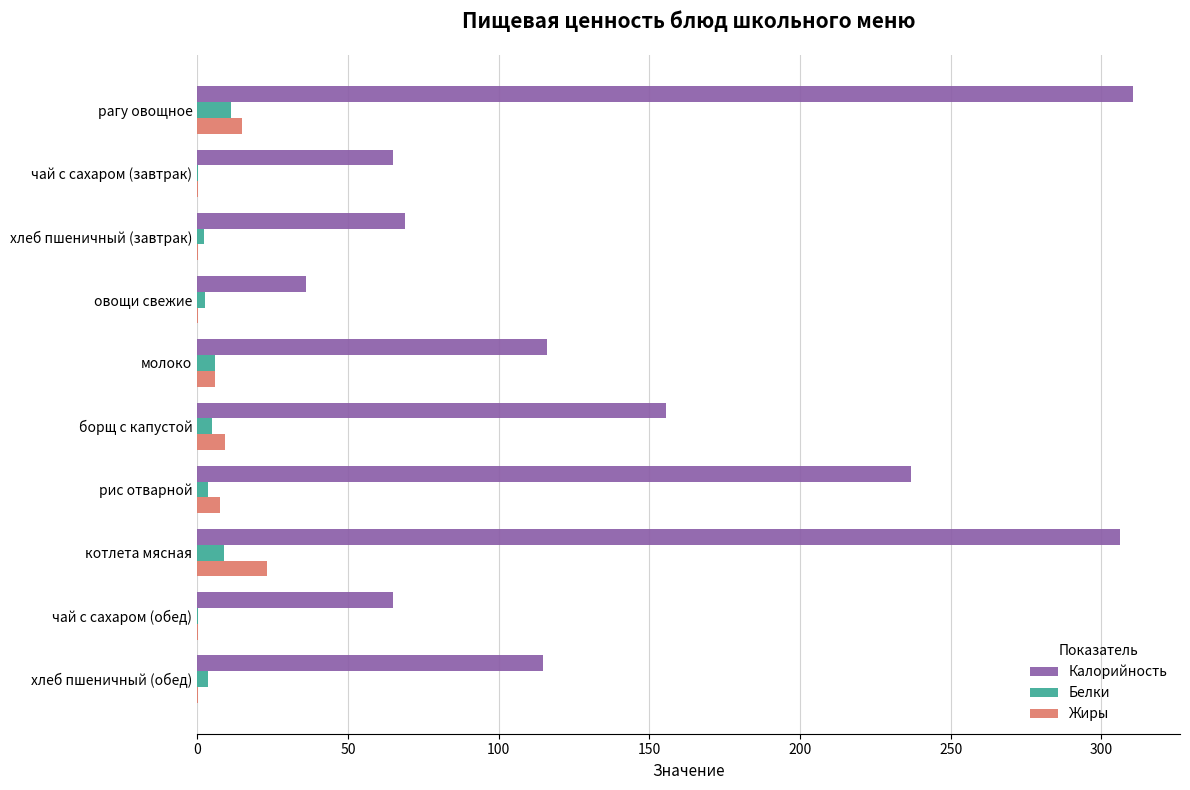

Count the number of categories in the chart.

10